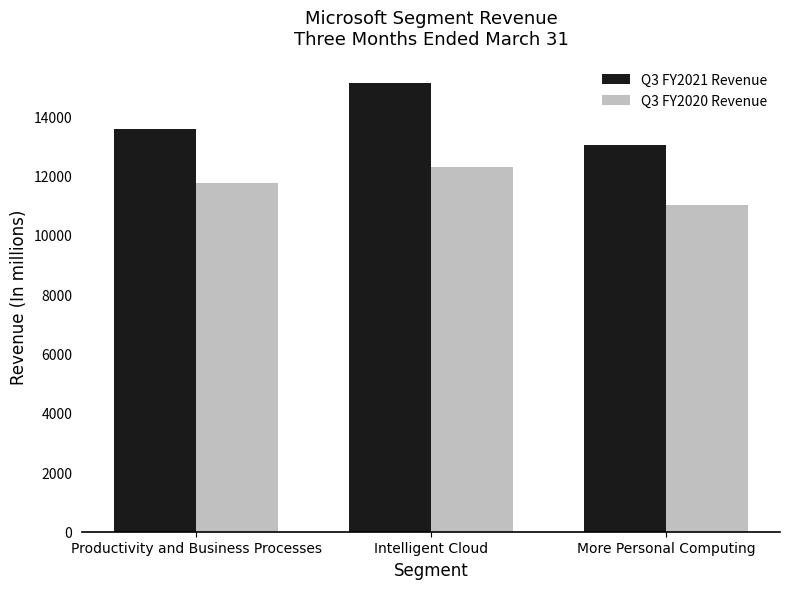

What position from the right is Intelligent Cloud?

2